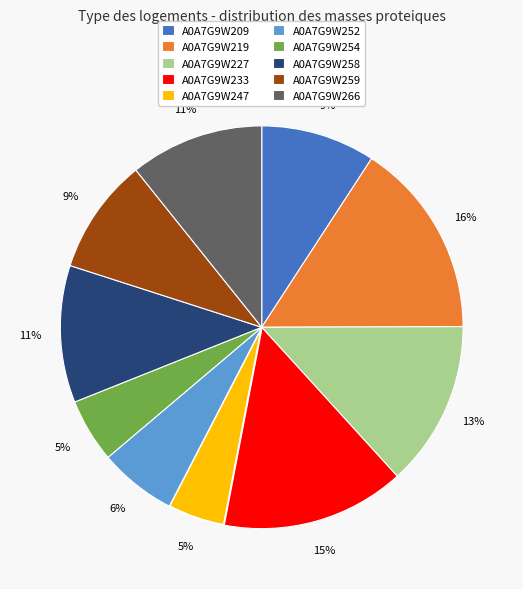

To the nearest percent, what is the combined percentage of A0A7G9W209 and A0A7G9W266?

20%